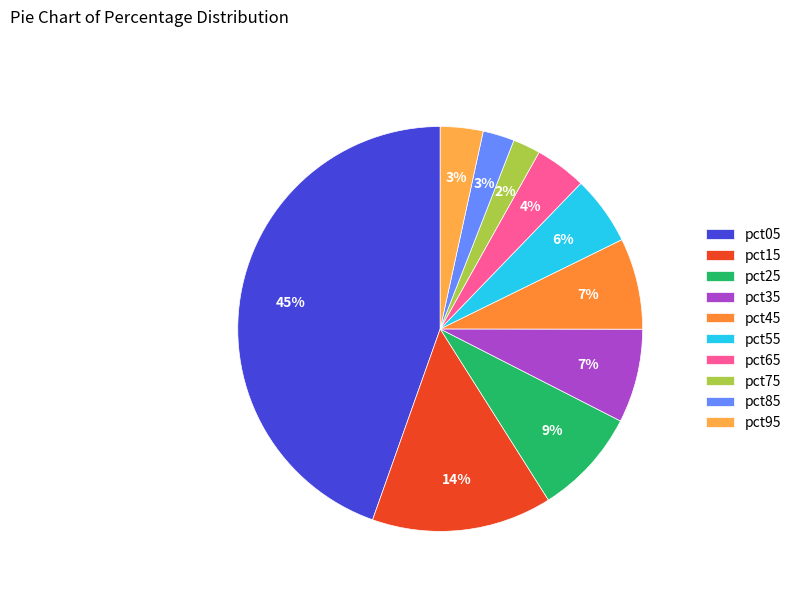

Which has a higher value, pct75 or pct55?

pct55